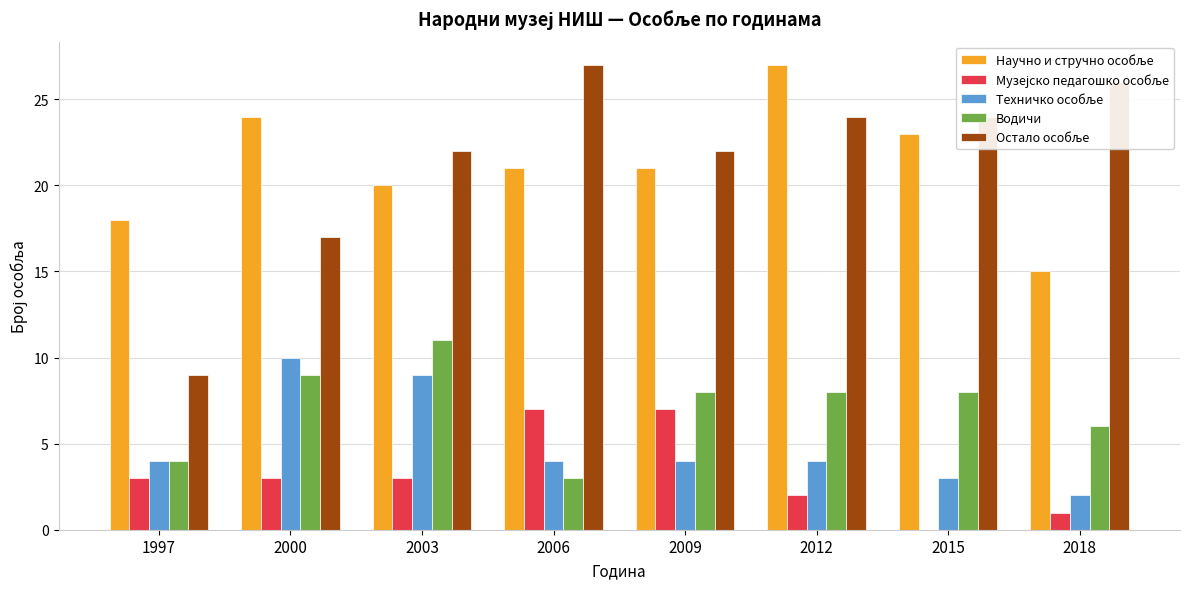

Count the number of categories in the chart.

8